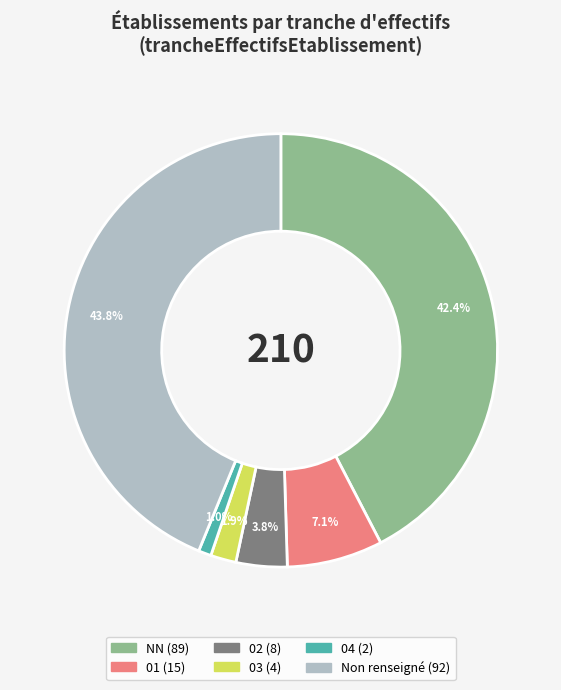

Does any single category account for the majority?

No